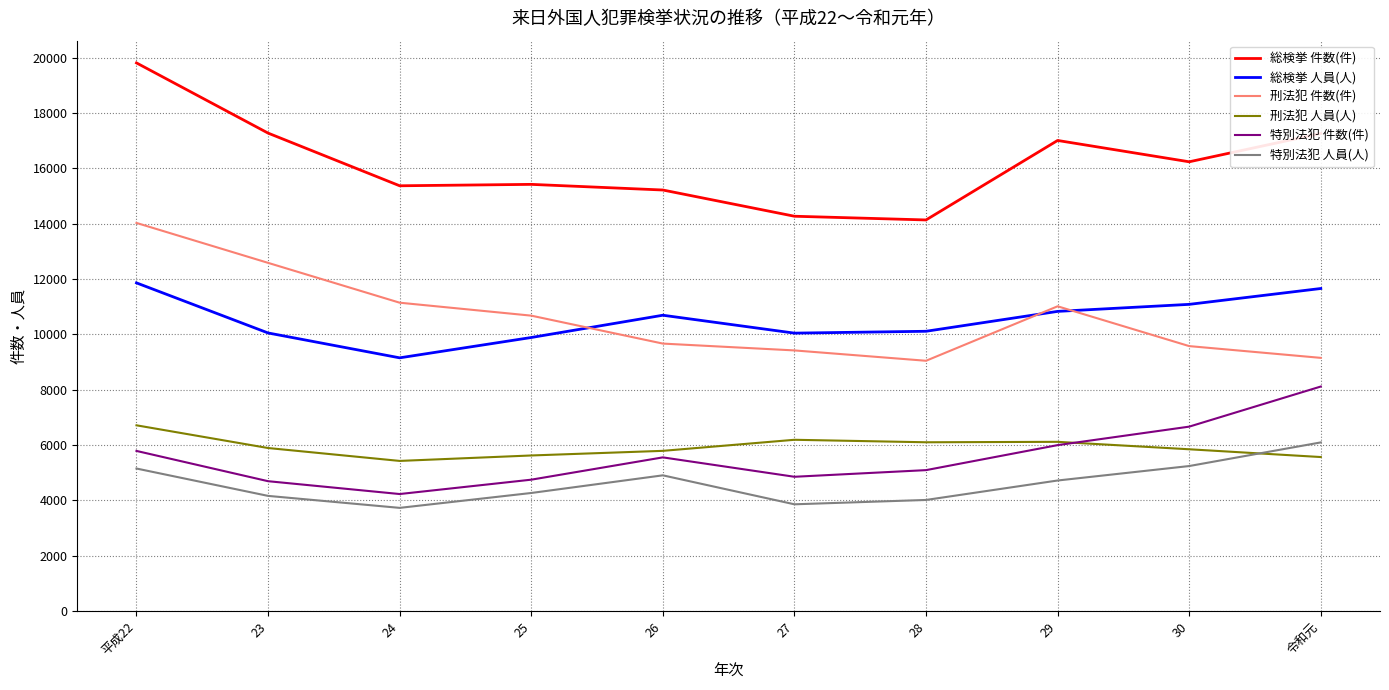

The value of 総検挙 件数(件) at 23 is 17272. True or false?

True